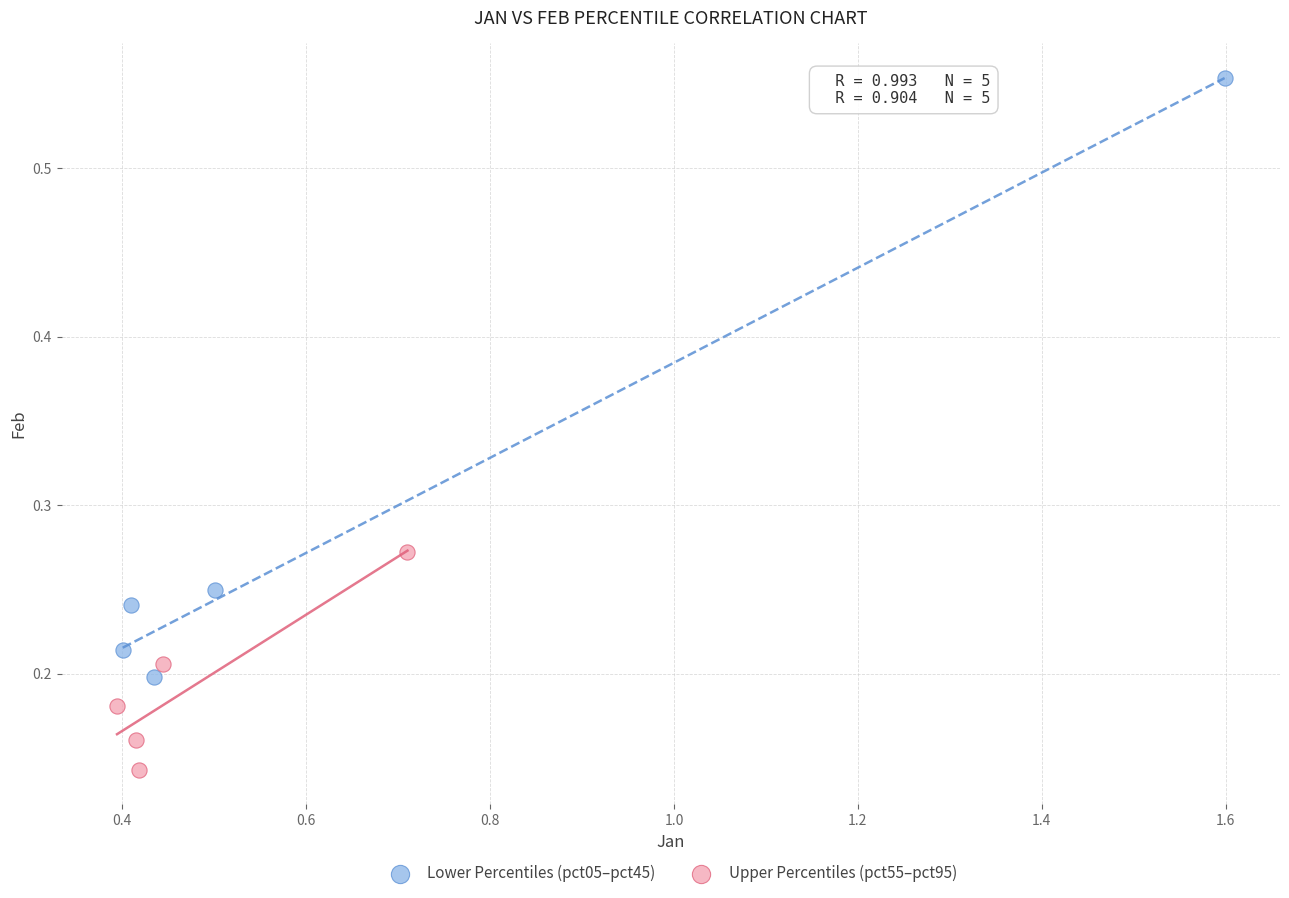

What are all the series names shown in the legend?

Lower Percentiles (pct05–pct45), Upper Percentiles (pct55–pct95)